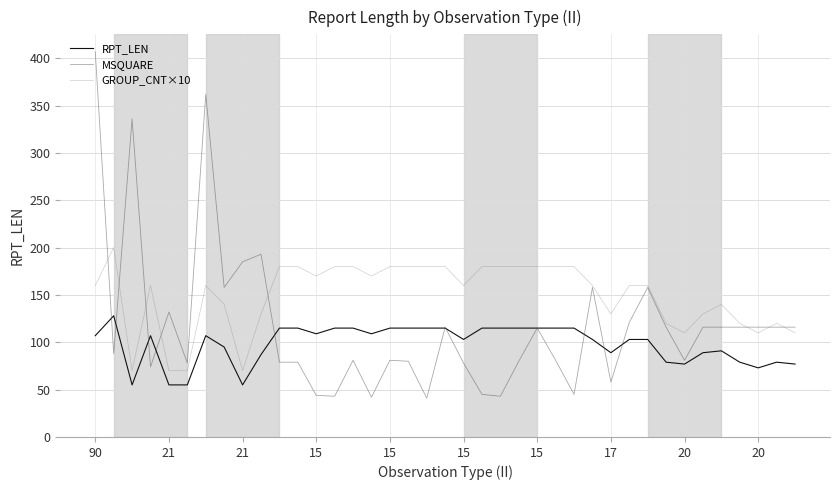

List the series in order of their peak value, highest first.

MSQUARE, GROUP_CNT×10, RPT_LEN